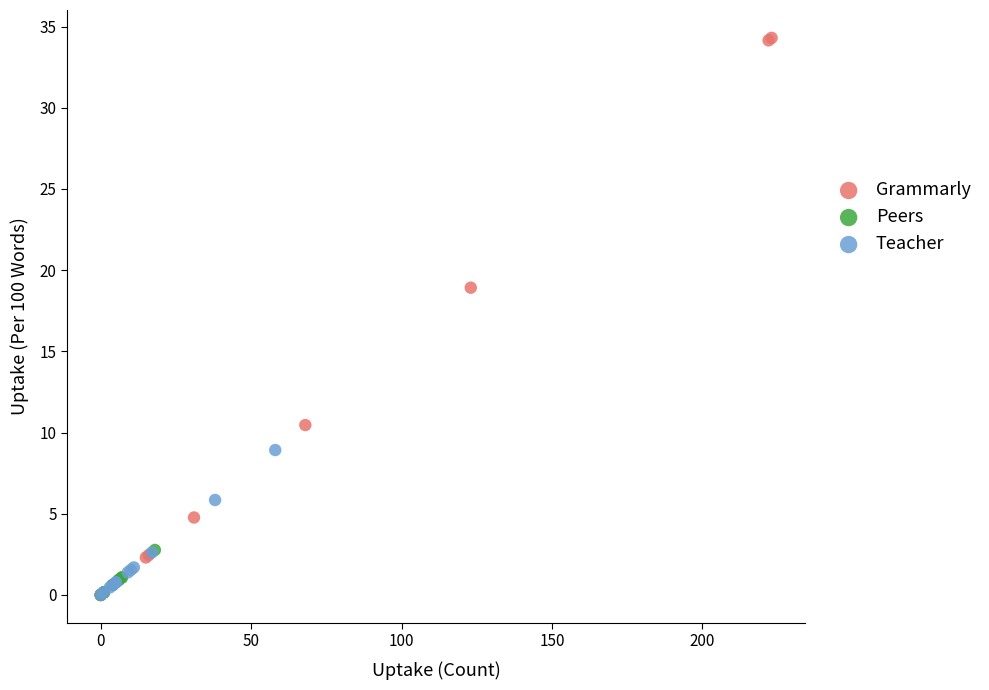

What are all the series names shown in the legend?

Grammarly, Peers, Teacher